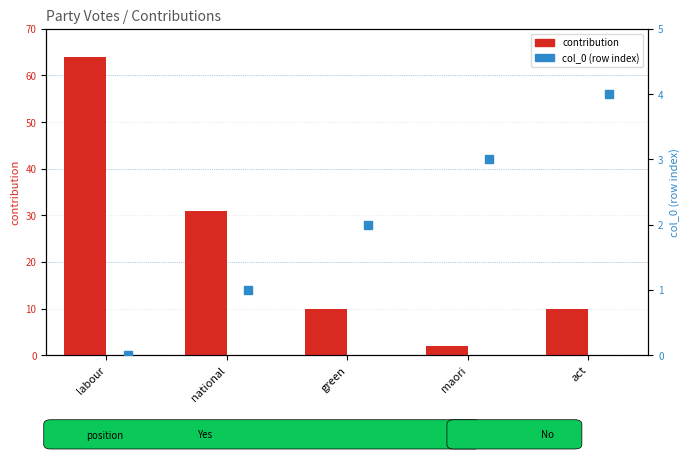

At which category is the sum across all series the highest?

labour